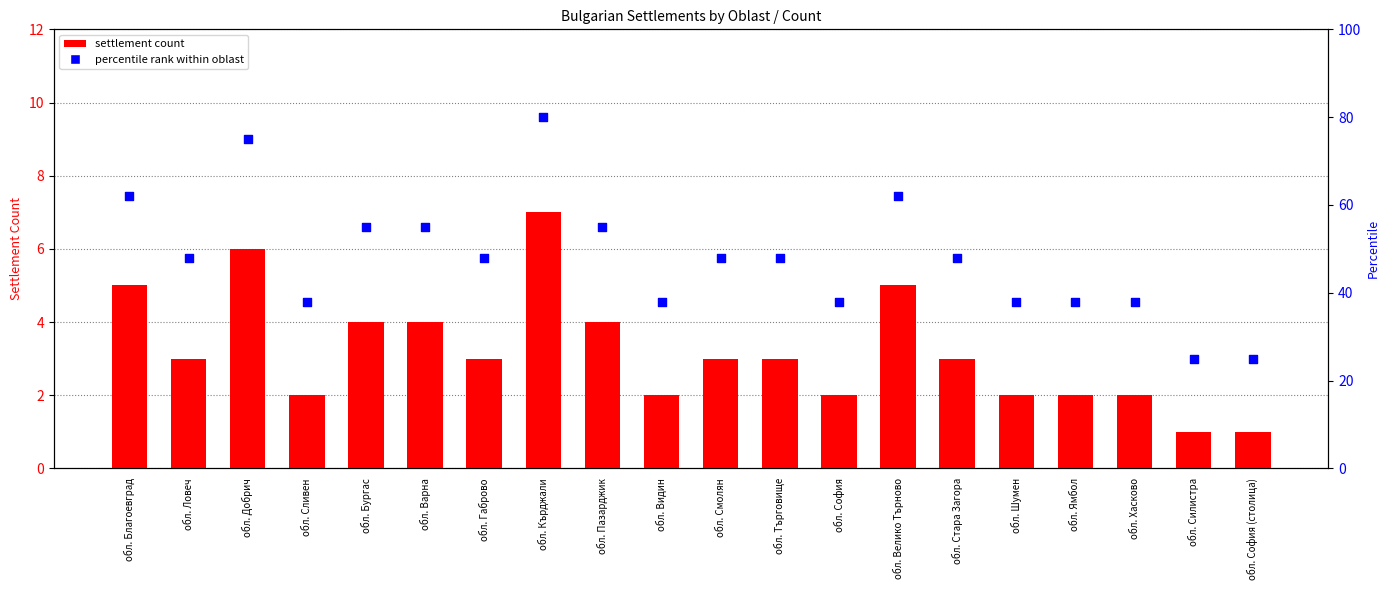

Which series reaches the minimum Y coordinate?

settlement count